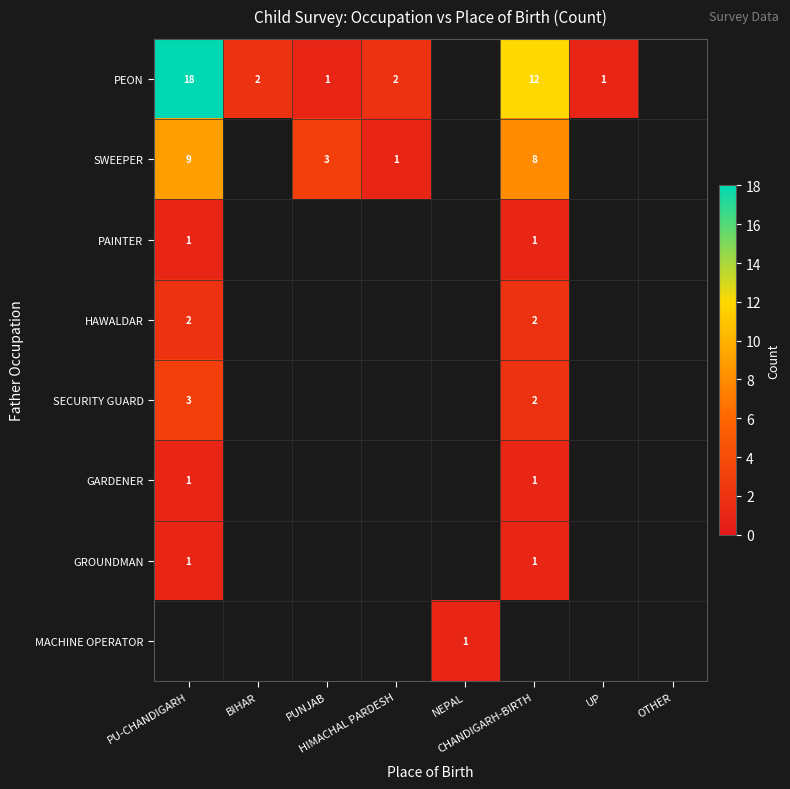

Is the value of HAWALDAR at BIHAR greater than the value of PAINTER at NEPAL?

No